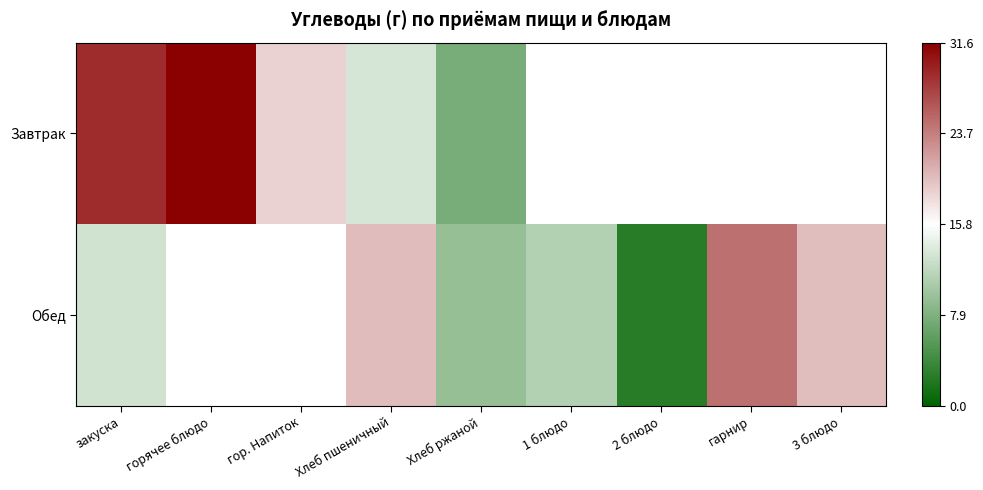

What is the difference between the maximum and minimum values in the Завтрак series?

24.1